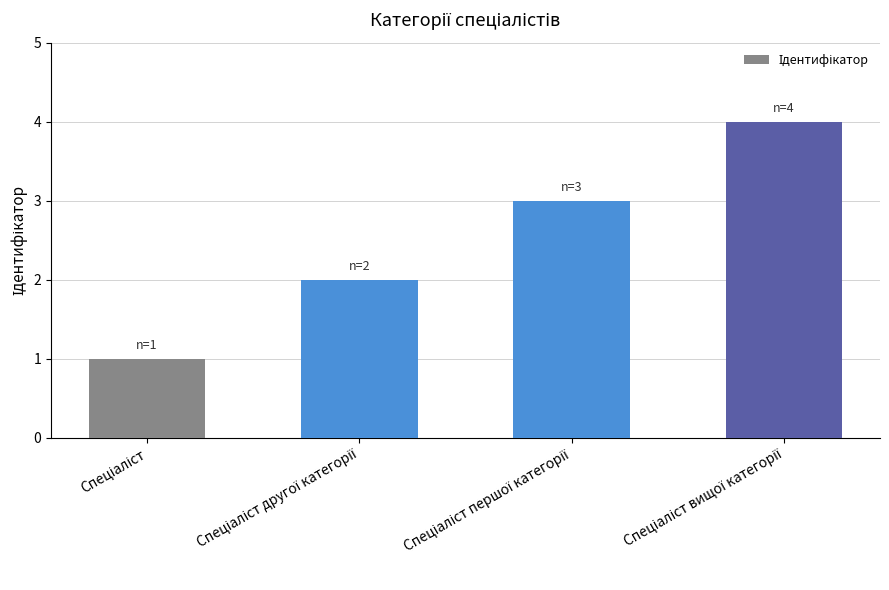

What is the maximum value shown in the chart?

4